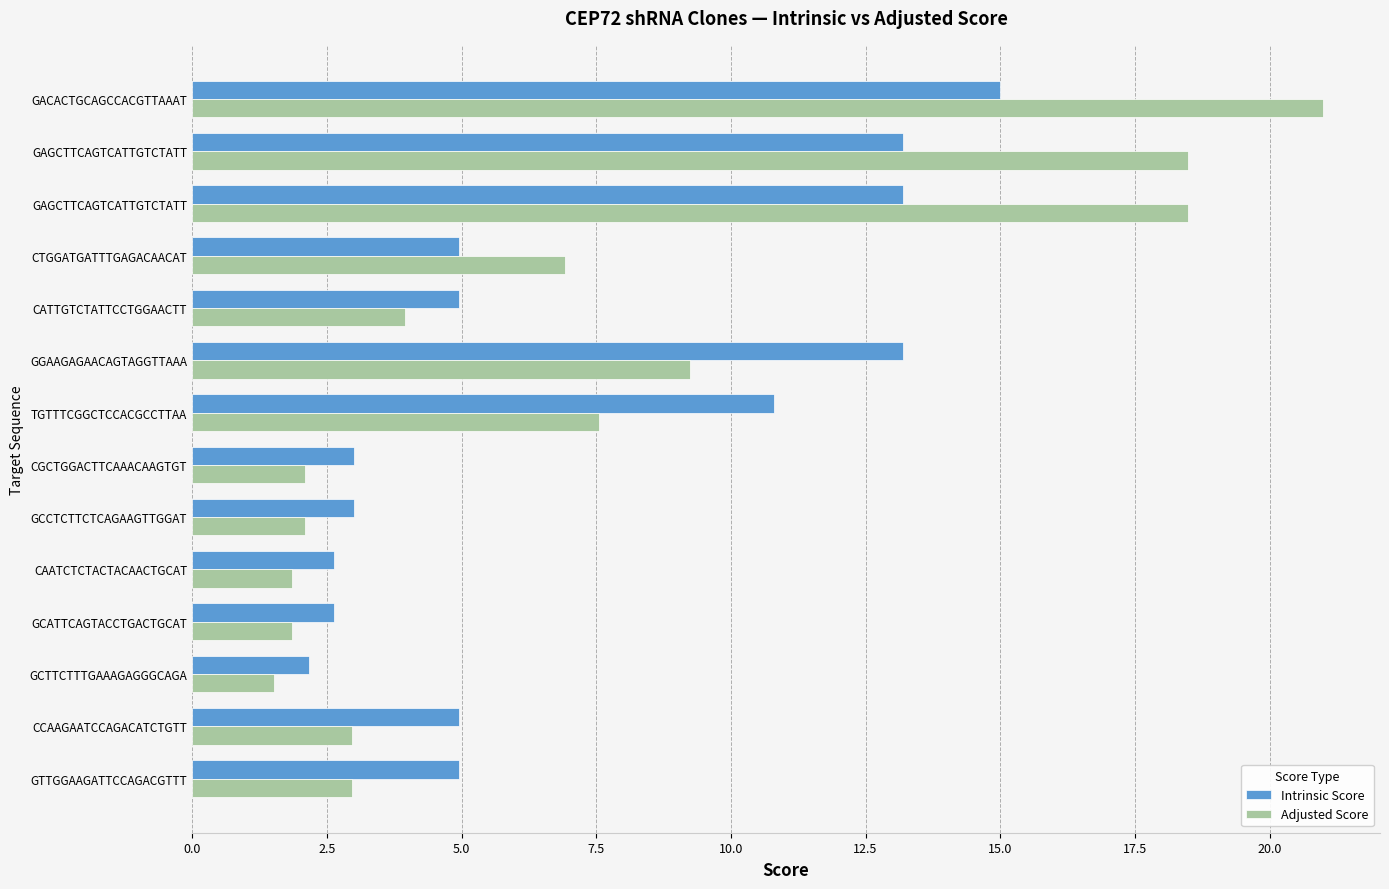

Count the number of data series in this chart.

2